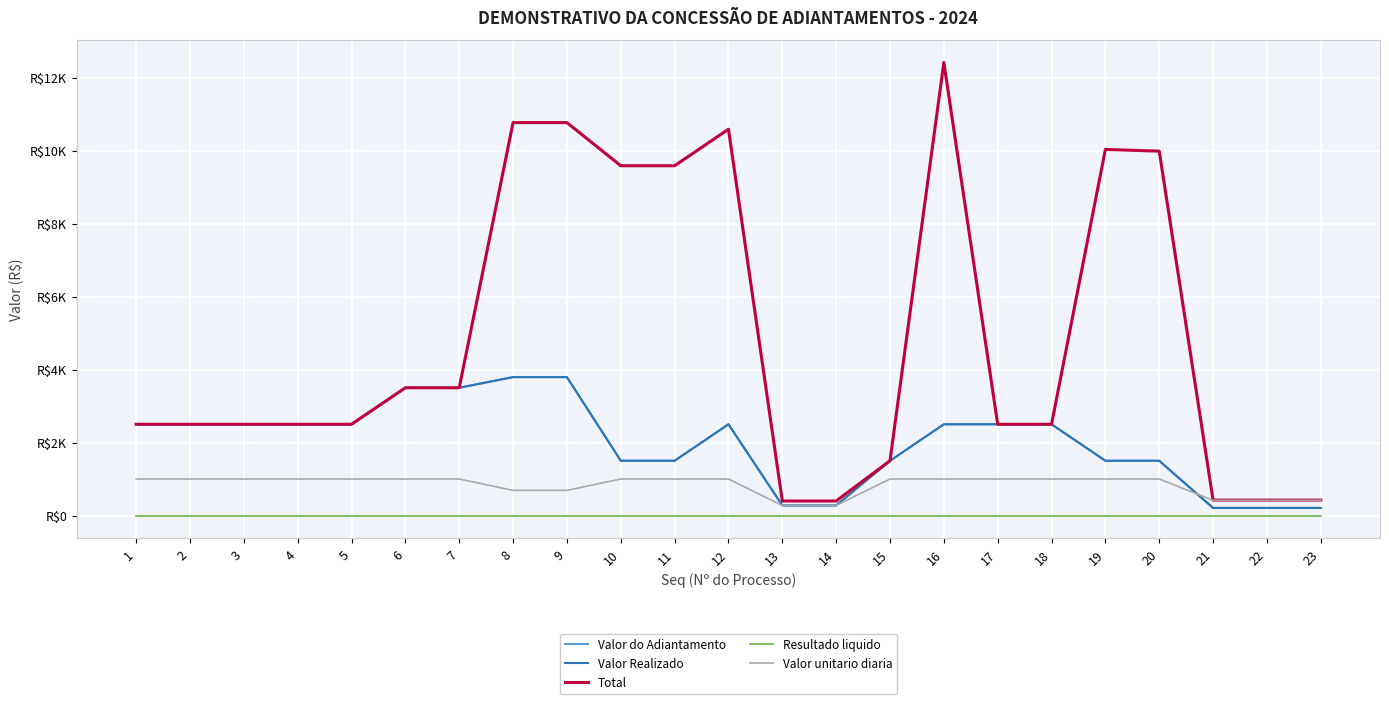

Is this an area chart (filled region under the line)?

No